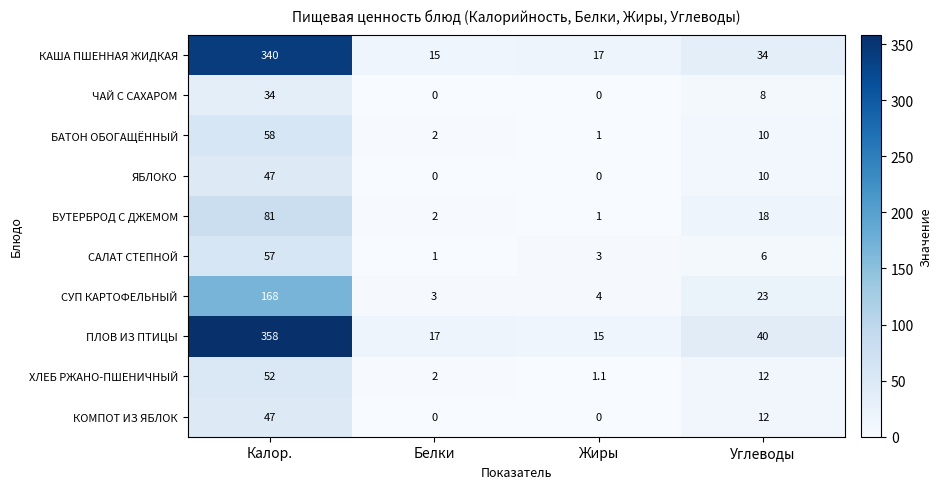

What is the minimum value for БУТЕРБРОД С ДЖЕМОМ?

1.0